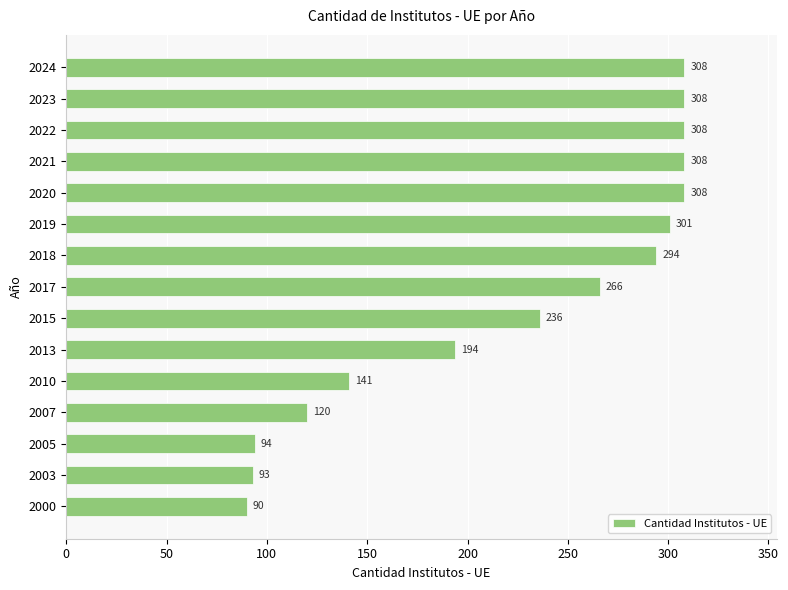

What is the smallest value displayed?

90